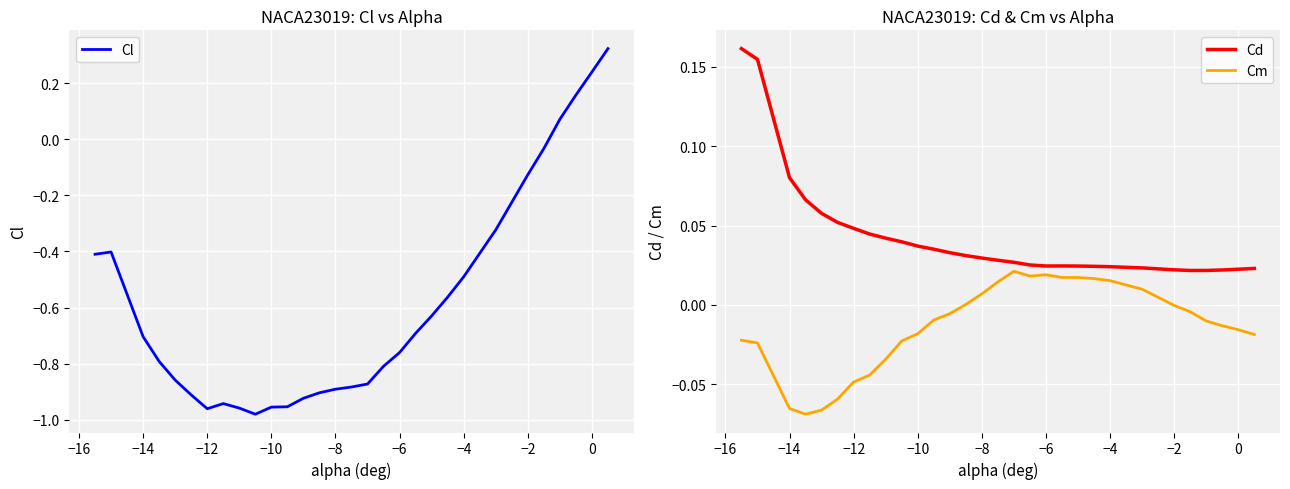

True or false: Cd and Cm cross at least once.

False